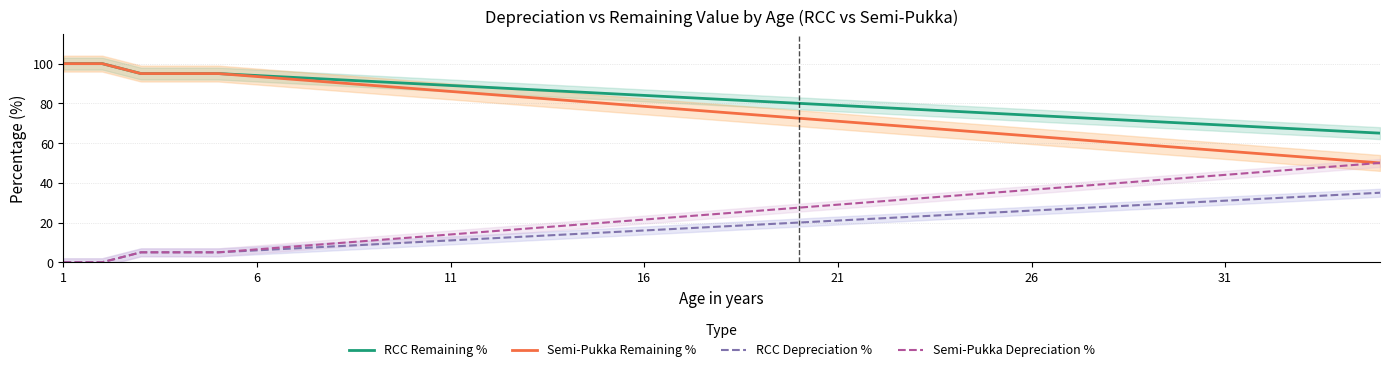

How many data points in RCC Depreciation % are less than 18?

17